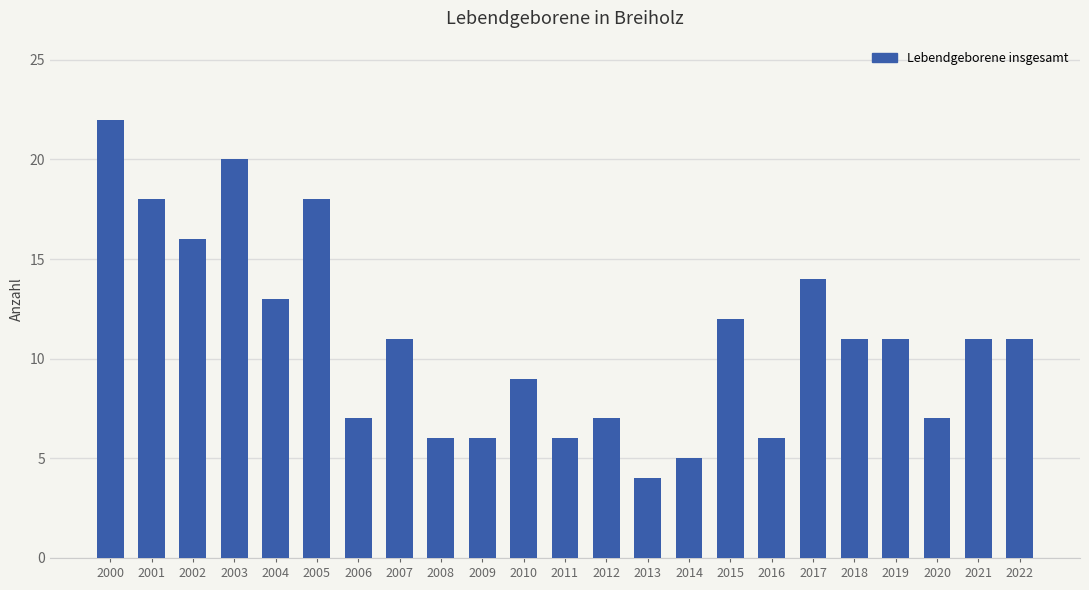

What is the smallest value displayed?

4